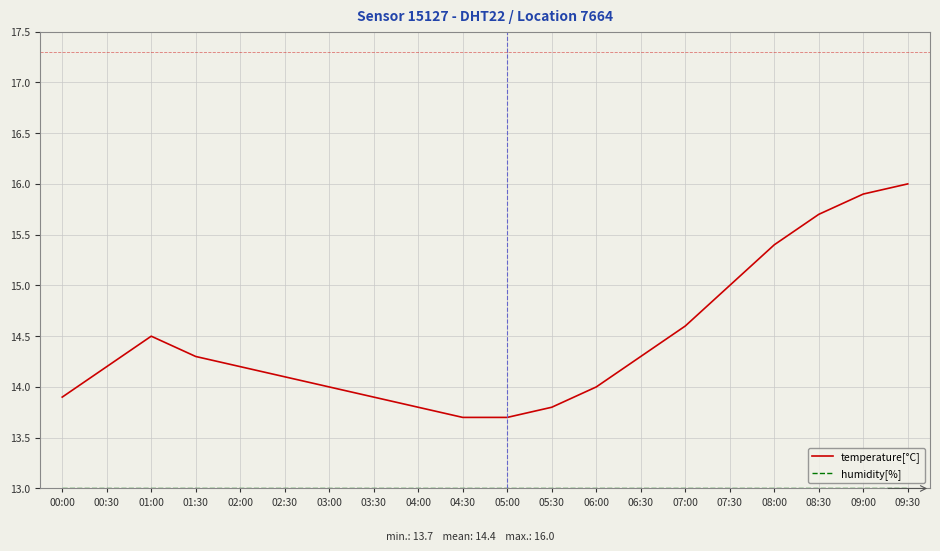

Count the number of data series in this chart.

2